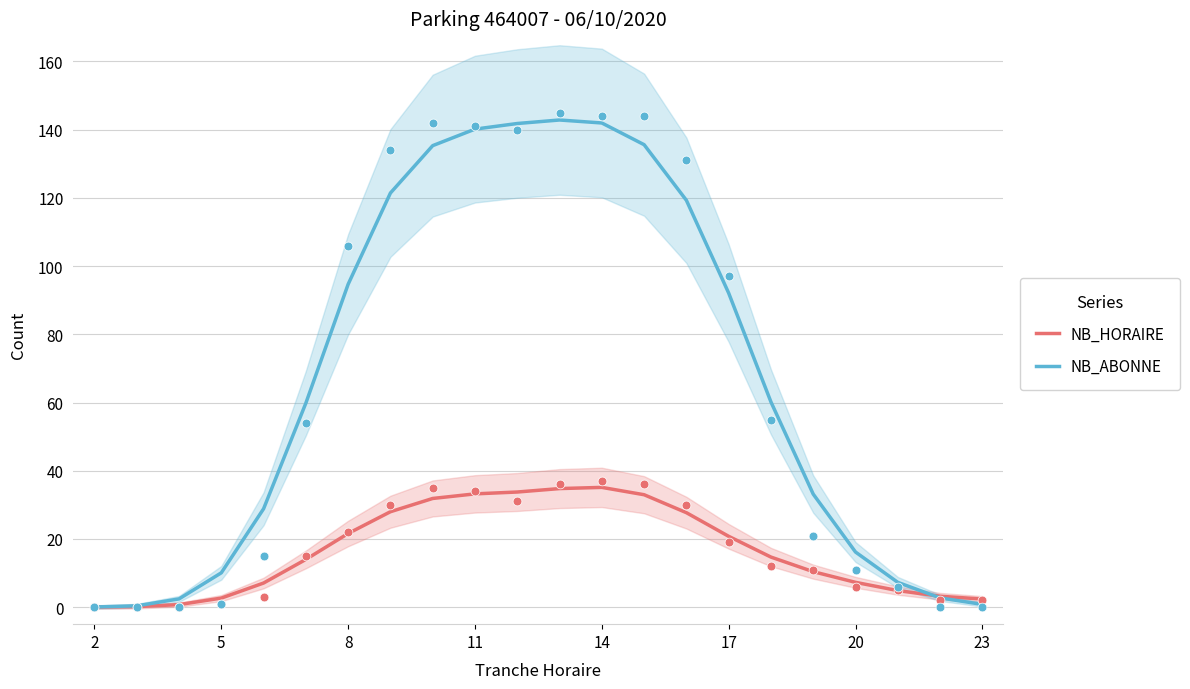

Which series reaches the maximum Y coordinate?

NB_ABONNE